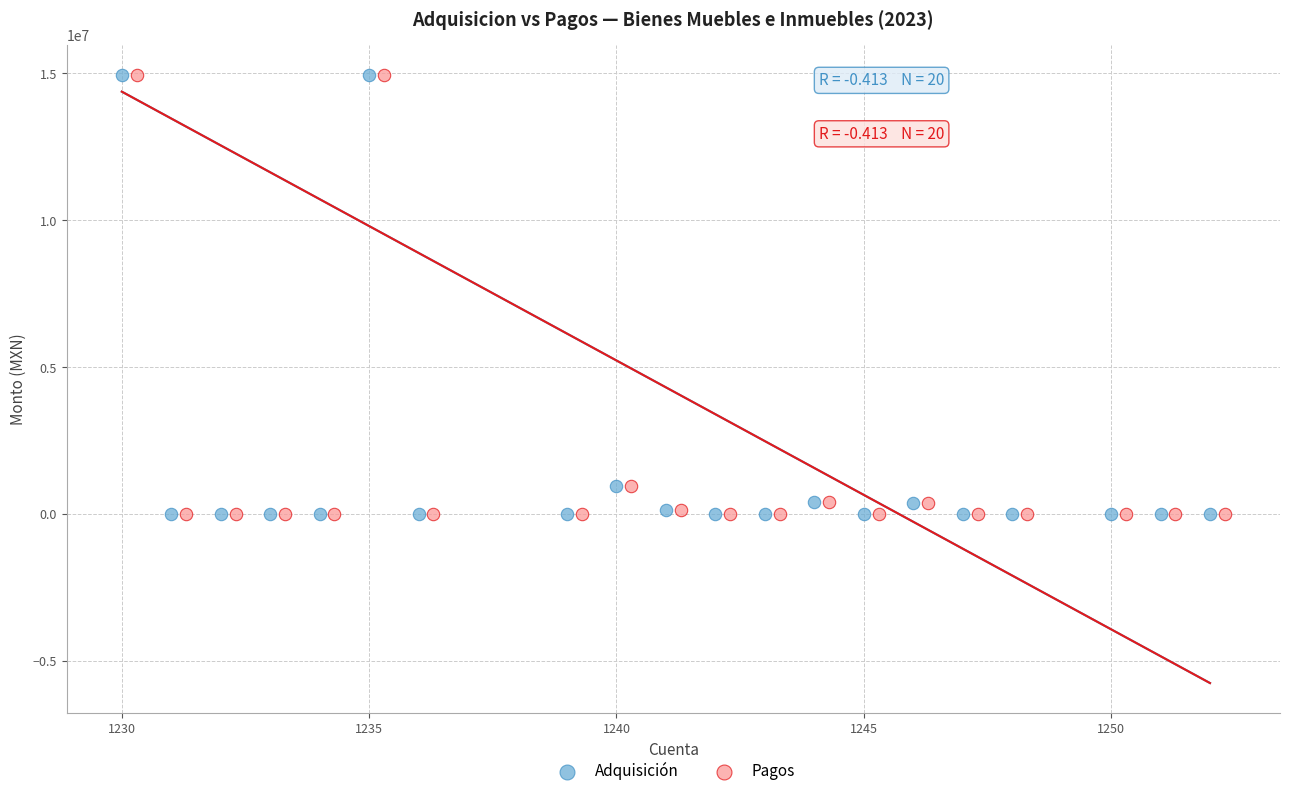

What are all the series names shown in the legend?

Adquisición, Pagos